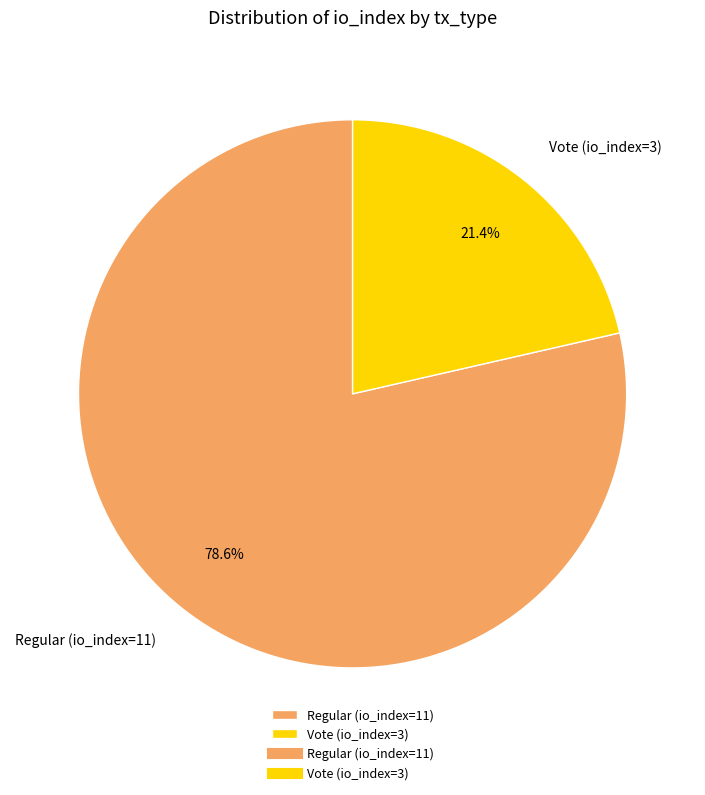

Which slice is the smallest?

Vote (io_index=3)